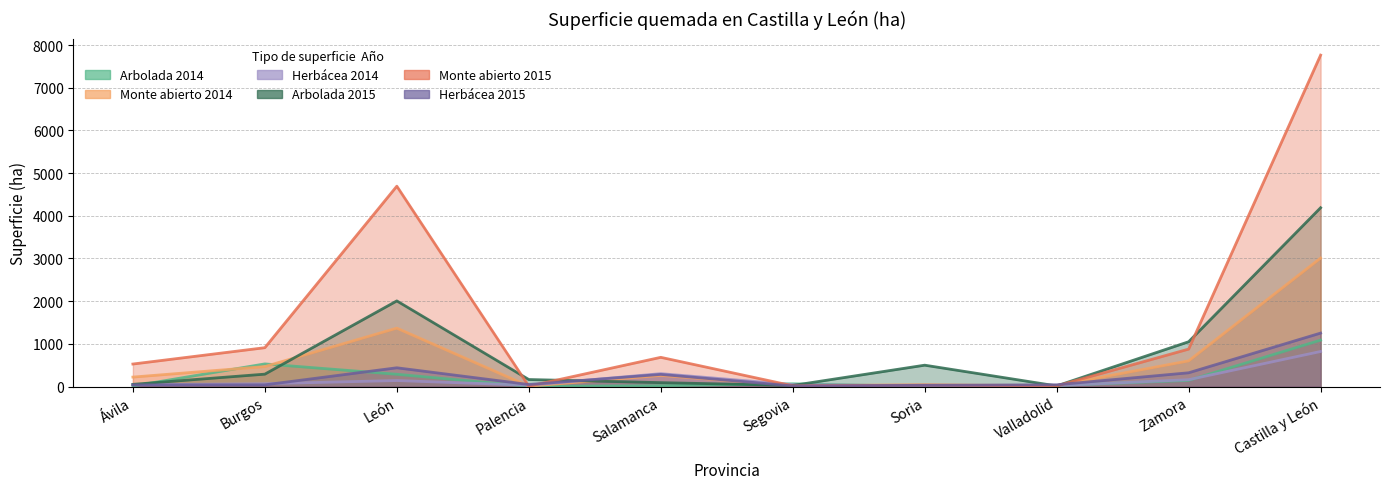

Reading left to right, what are all the values shown in this chart?

Arbolada 2014: Ávila=11	Burgos=530	León=287	Palencia=5	Salamanca=19	Segovia=64	Soria=3	Valladolid=24	Zamora=144	Castilla y León=1087
Monte abierto 2014: Ávila=221	Burgos=468	León=1368	Palencia=8	Salamanca=260	Segovia=24	Soria=36	Valladolid=23	Zamora=601	Castilla y León=3009
Herbácea 2014: Ávila=42	Burgos=66	León=140	Palencia=30	Salamanca=302	Segovia=44	Soria=16	Valladolid=21	Zamora=160	Castilla y León=821
Arbolada 2015: Ávila=51	Burgos=290	León=2006	Palencia=164	Salamanca=91	Segovia=25	Soria=500	Valladolid=14	Zamora=1049	Castilla y León=4189
Monte abierto 2015: Ávila=527	Burgos=910	León=4694	Palencia=8	Salamanca=684	Segovia=17	Soria=35	Valladolid=14	Zamora=877	Castilla y León=7765
Herbácea 2015: Ávila=38	Burgos=39	León=439	Palencia=47	Salamanca=284	Segovia=14	Soria=28	Valladolid=41	Zamora=322	Castilla y León=1252